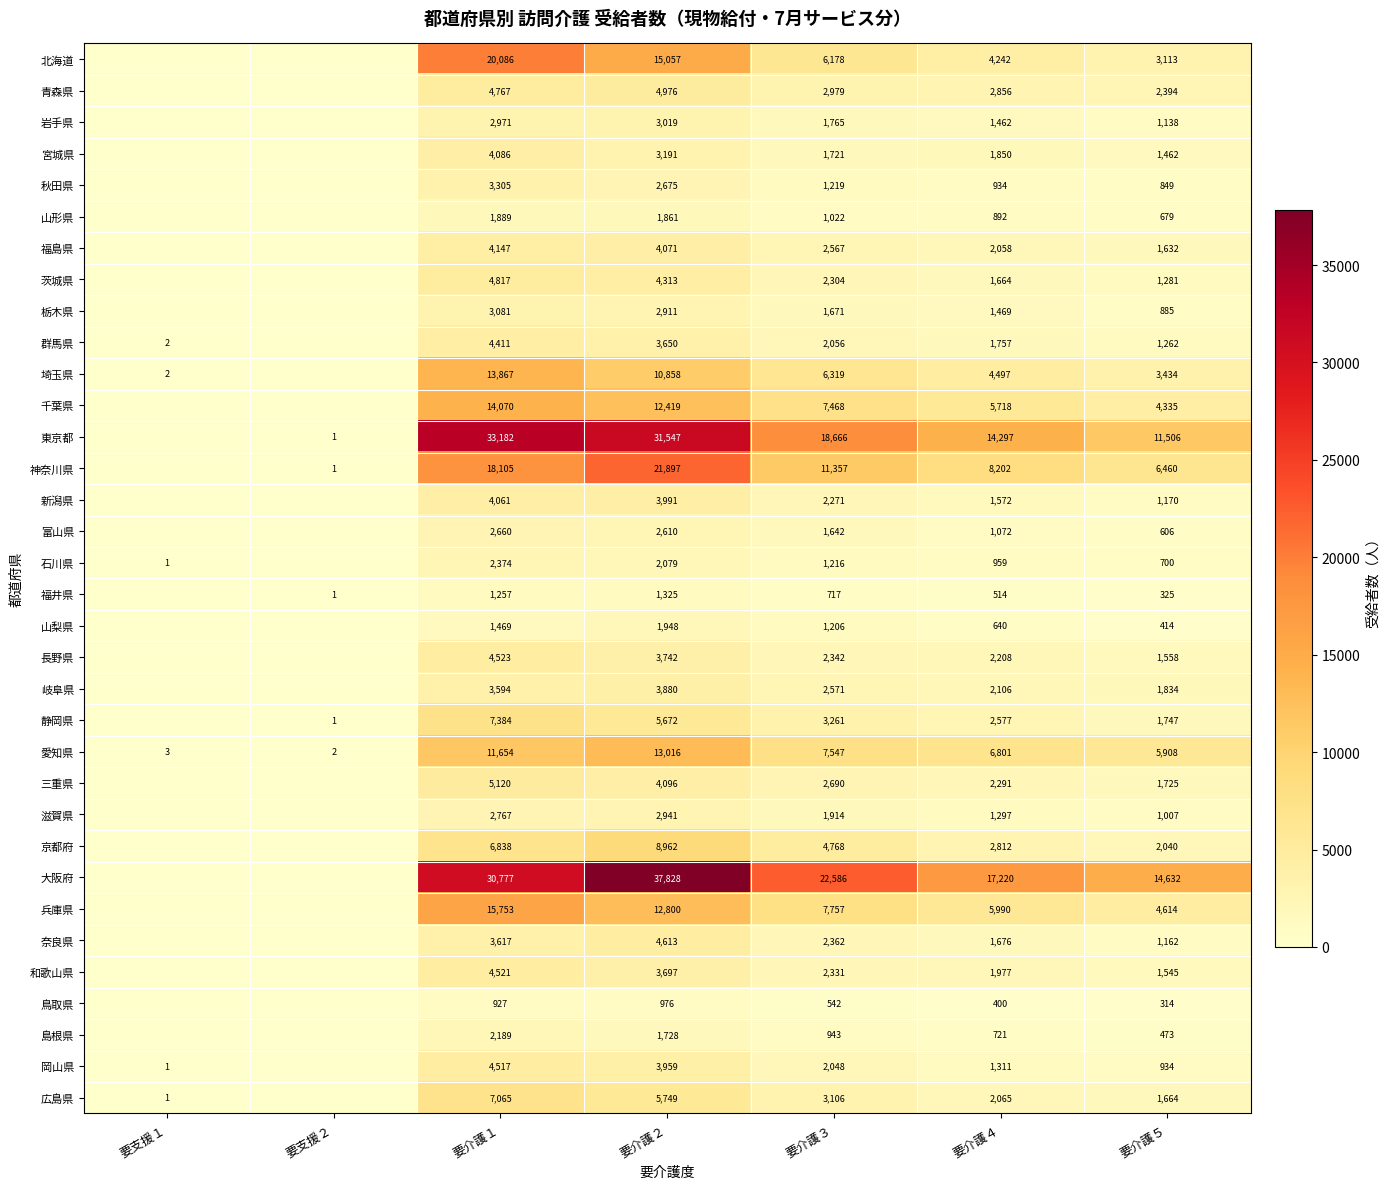

At 要介護４, list the series in order from smallest to largest.

鳥取県, 福井県, 山梨県, 島根県, 山形県, 秋田県, 石川県, 富山県, 滋賀県, 岡山県, 岩手県, 栃木県, 新潟県, 茨城県, 奈良県, 群馬県, 宮城県, 和歌山県, 福島県, 広島県, 岐阜県, 長野県, 三重県, 静岡県, 京都府, 青森県, 北海道, 埼玉県, 千葉県, 兵庫県, 愛知県, 神奈川県, 東京都, 大阪府